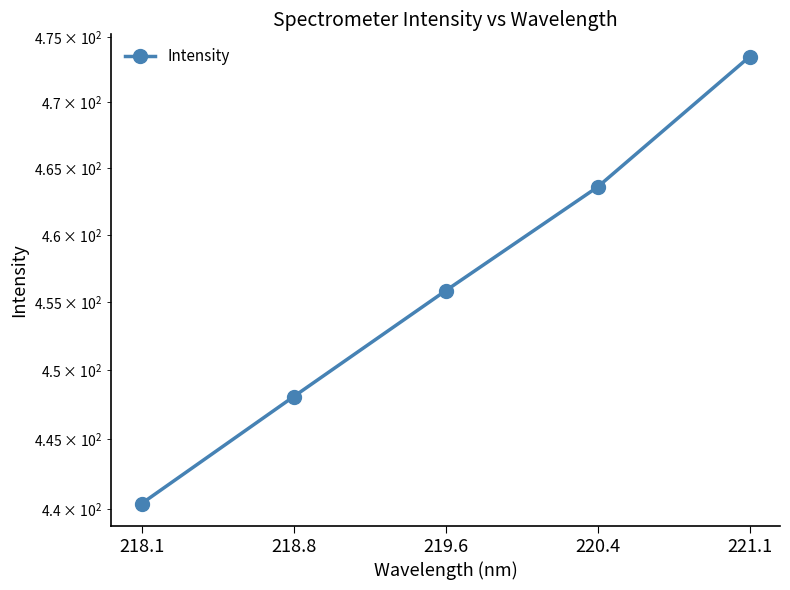

Rank the categories by value from highest to lowest.

221.1, 220.4, 219.6, 218.8, 218.1